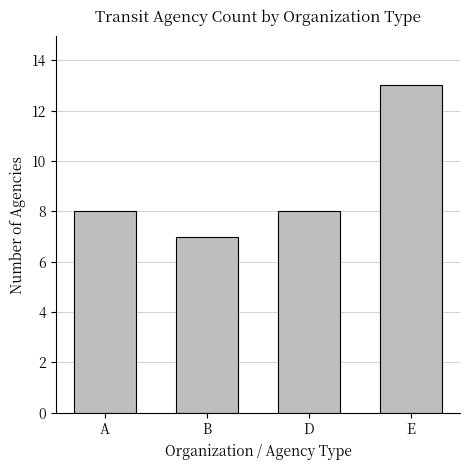

What is the difference between the values at E and D?

5